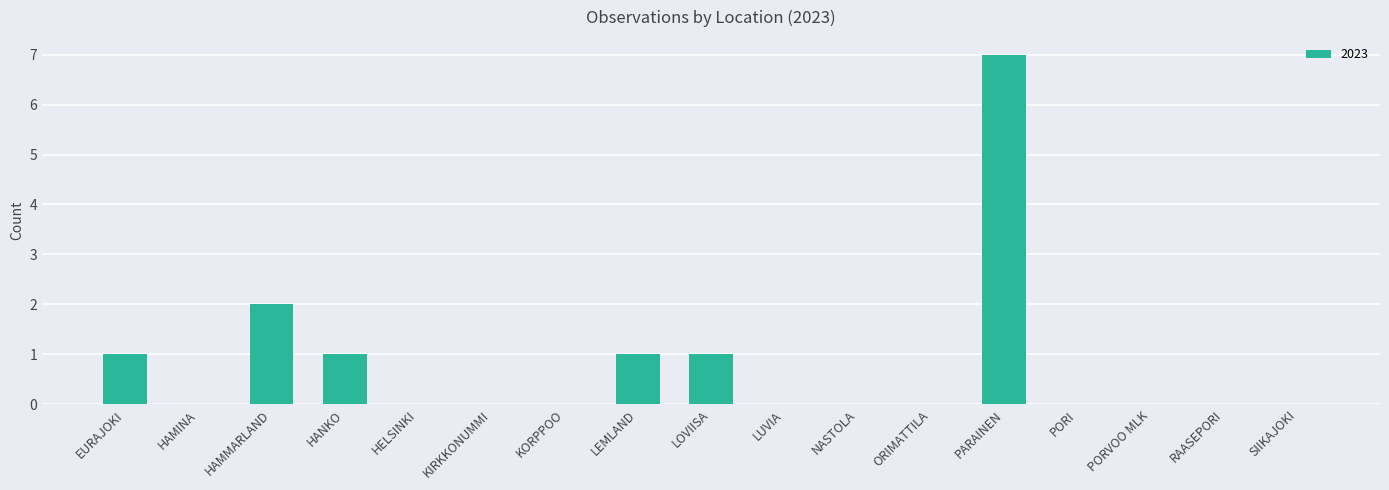

What is the change in value from LEMLAND to PARAINEN?

+6